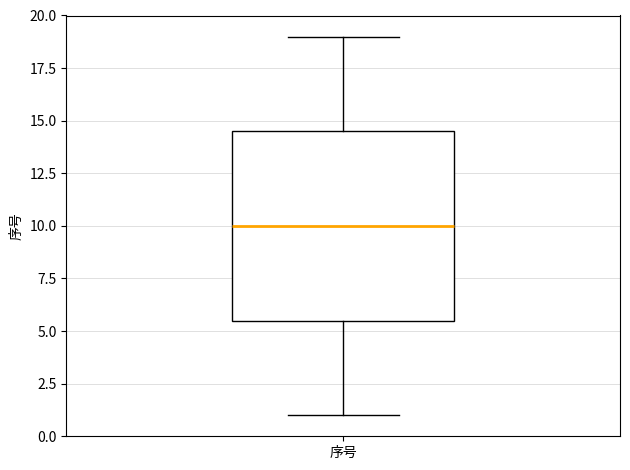

Transcribe this box plot: give where the median line is, the range the box spans, and where the two whiskers end, as read against the y-axis. The values are not printed on the chart, so give them approximately, as read against the axis.

median 10.0, box 5.5 to 14.5, whiskers 1.0 to 19.0